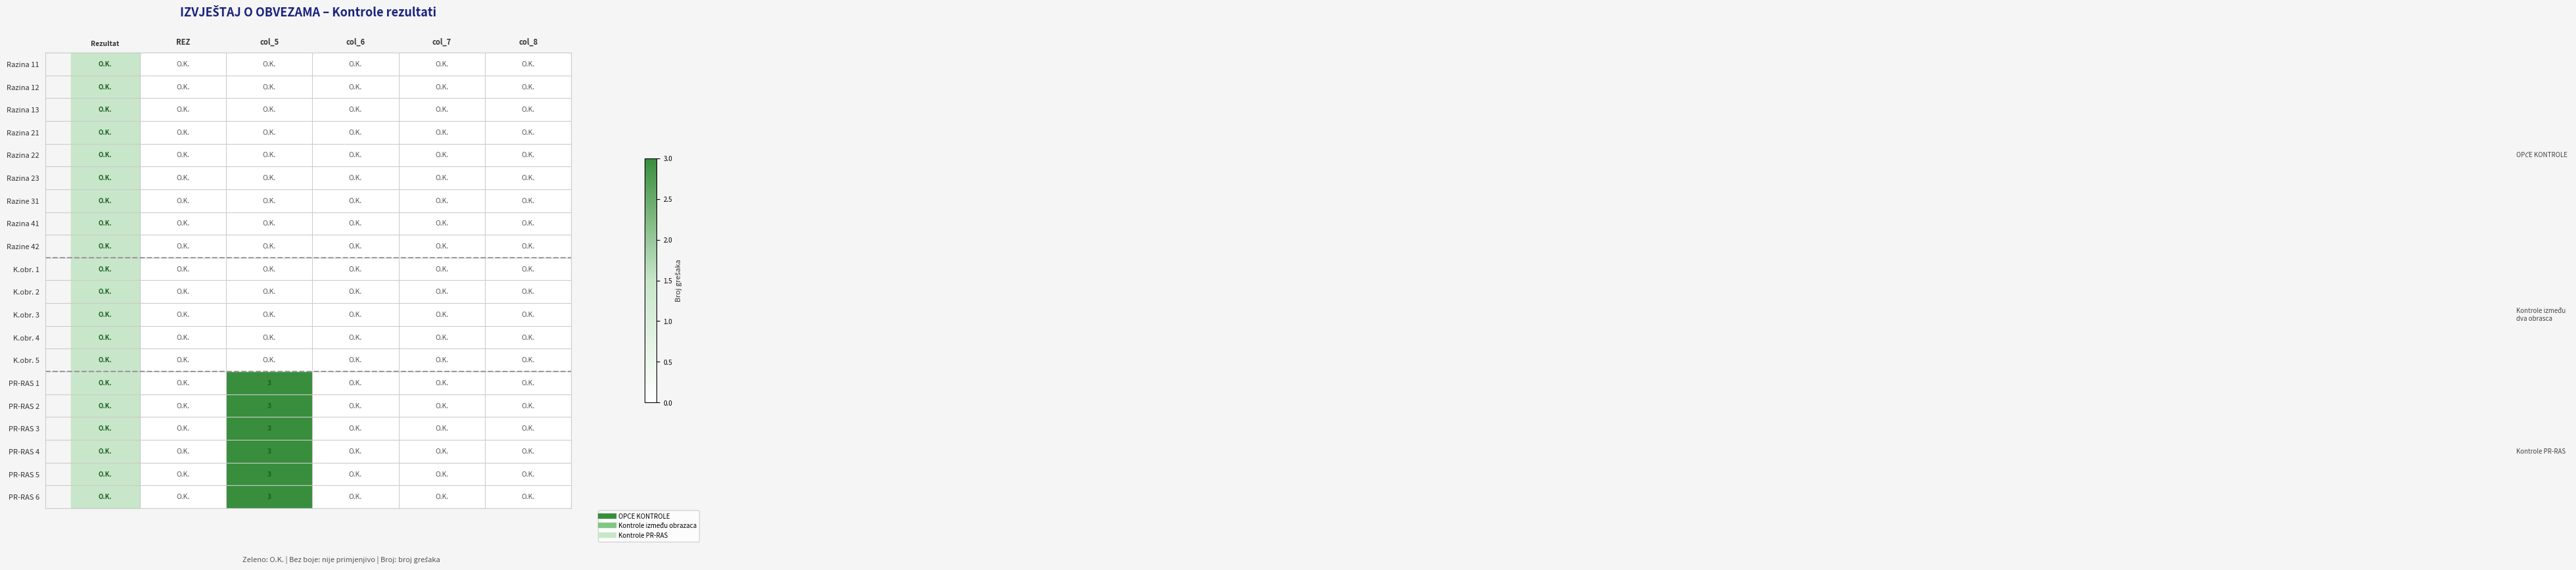

How many categories are shown in the chart?

5